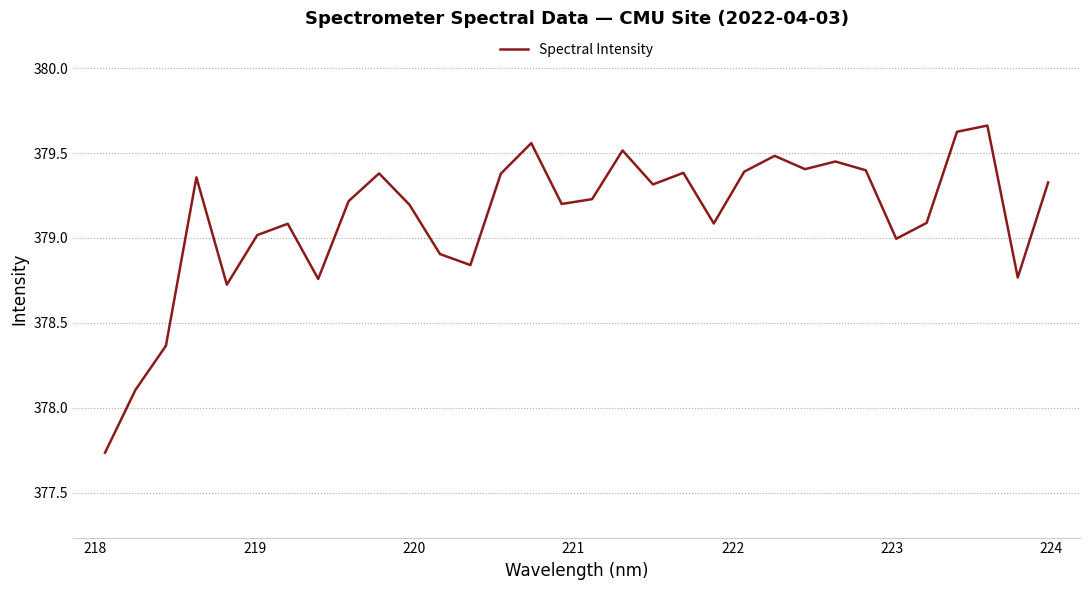

What is the sum of all values?

12131.9